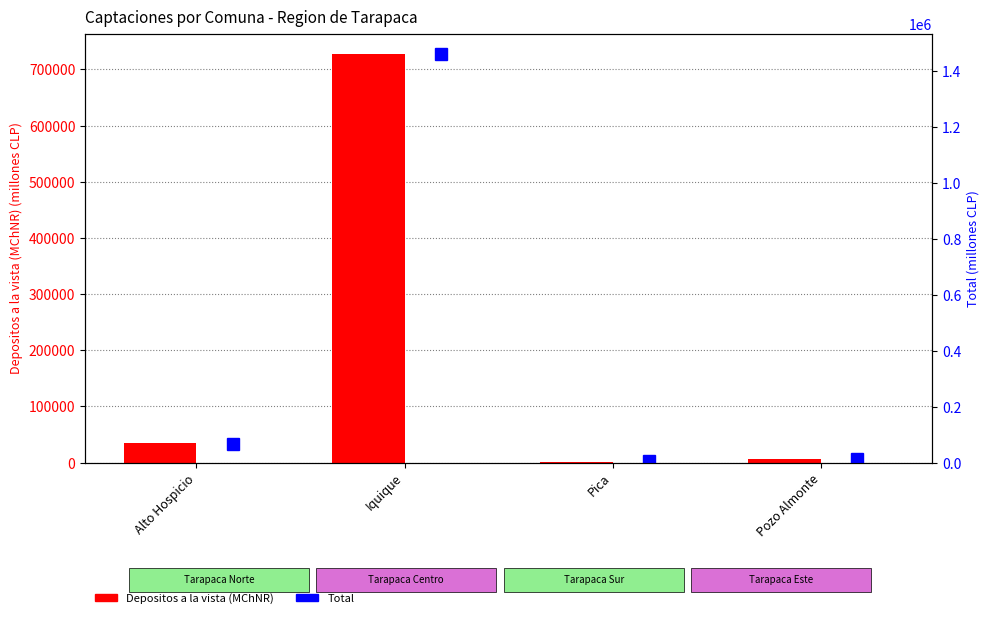

Between Alto Hospicio and Iquique, which is larger?

Iquique